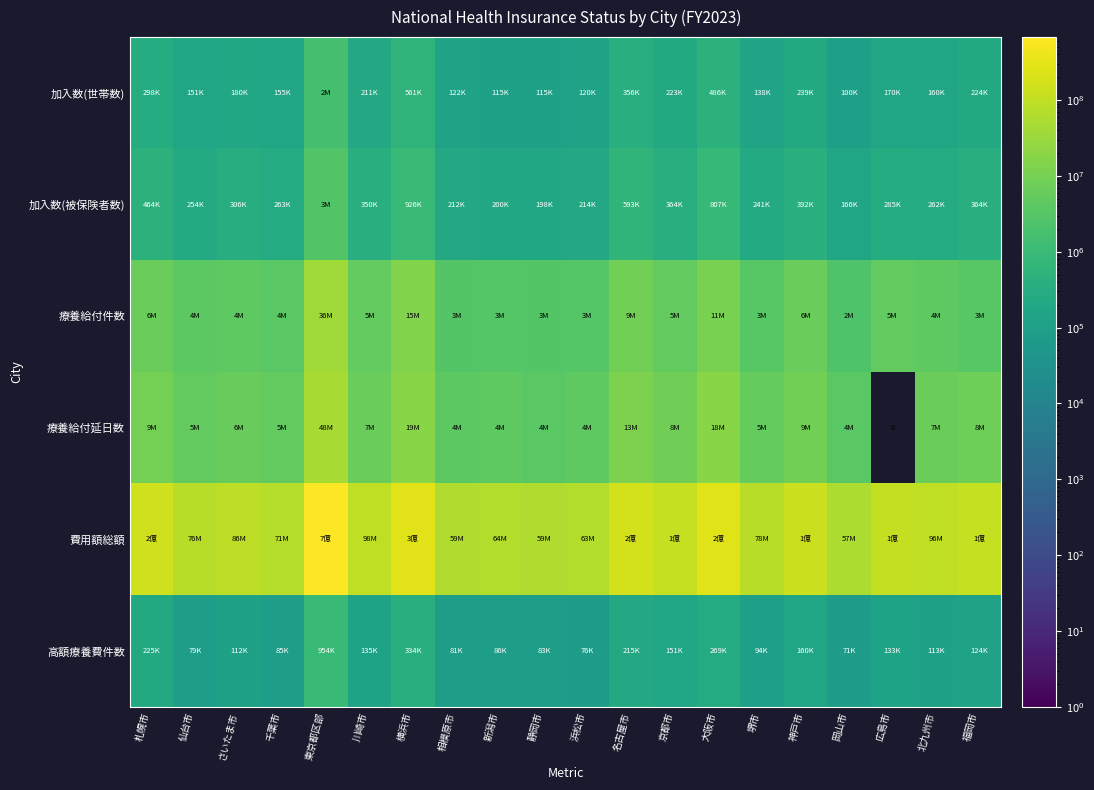

True or false: 加入数(世帯数) has a value of 179908 at 静岡市.

False